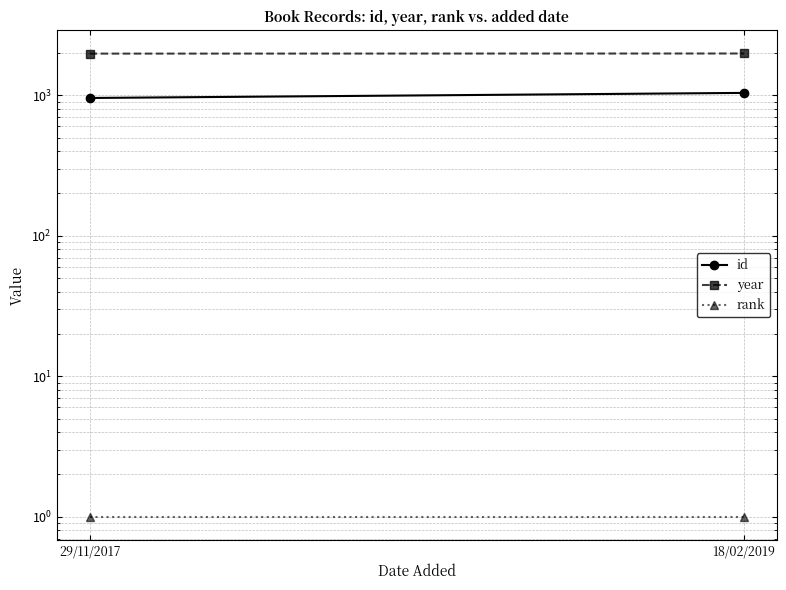

List the labels in order of rank value, smallest first.

29/11/2017, 18/02/2019